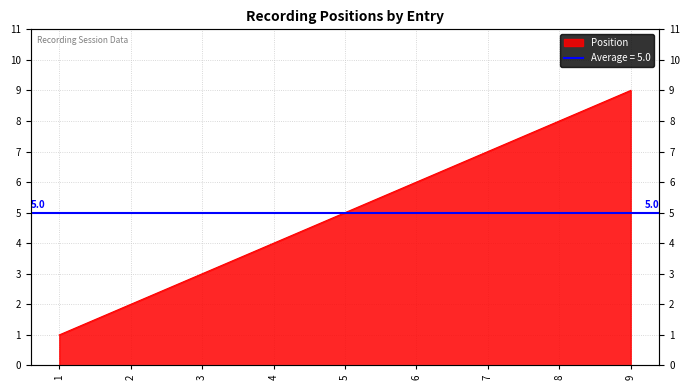

What is the sum of all values?

45